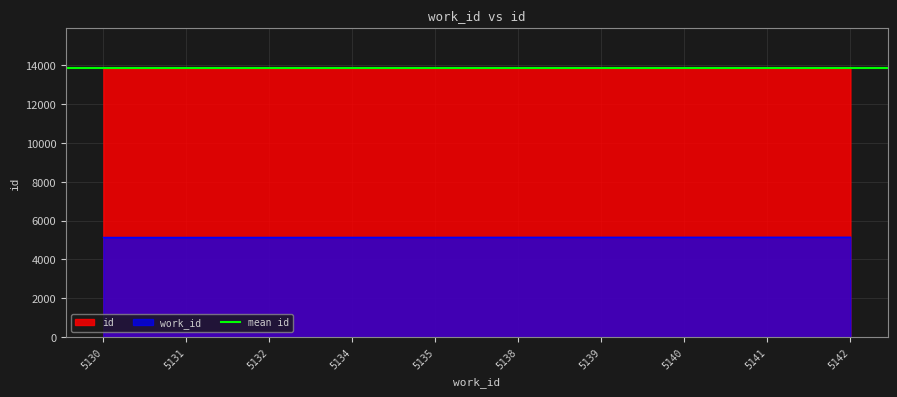

At which label does work_id first exceed 13855?

5139